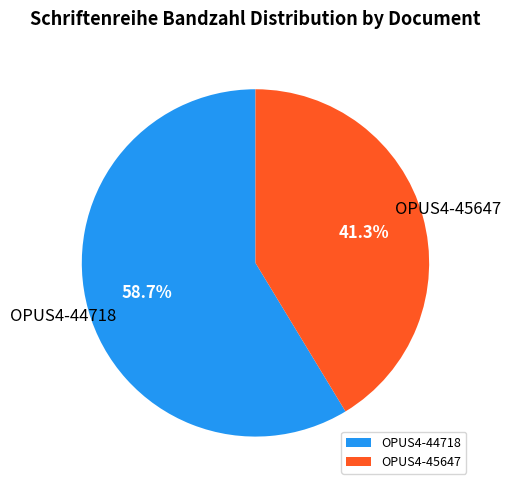

Which category has the smallest portion of the pie?

OPUS4-45647